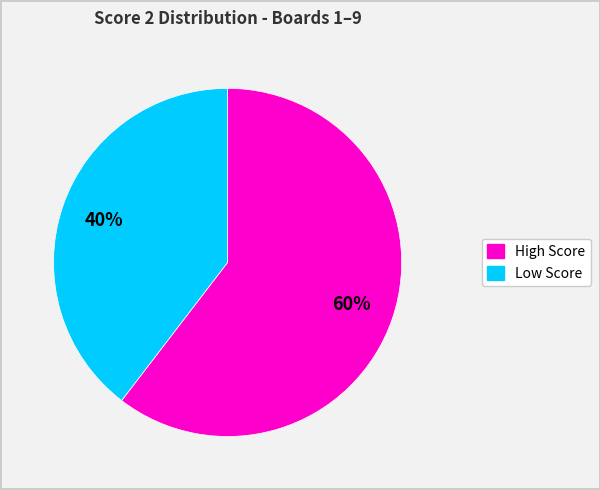

Does any single category account for the majority?

Yes